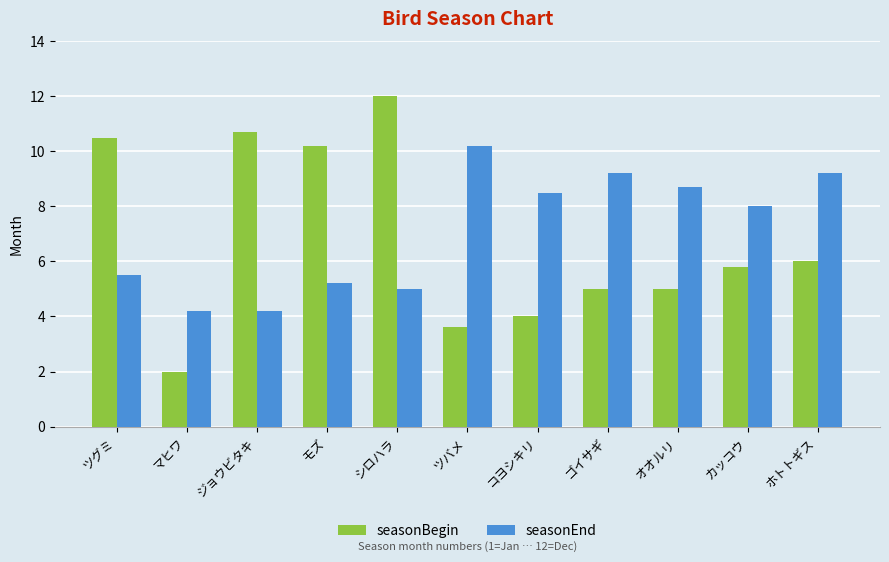

At which category is the sum across all series the highest?

シロハラ